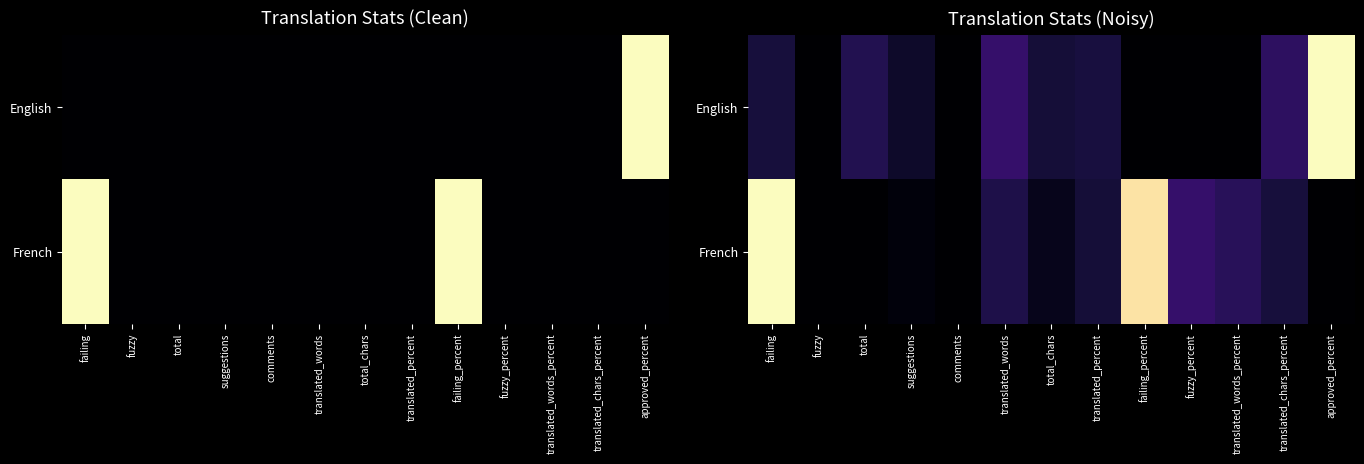

Which series has the widest spread of values?

English